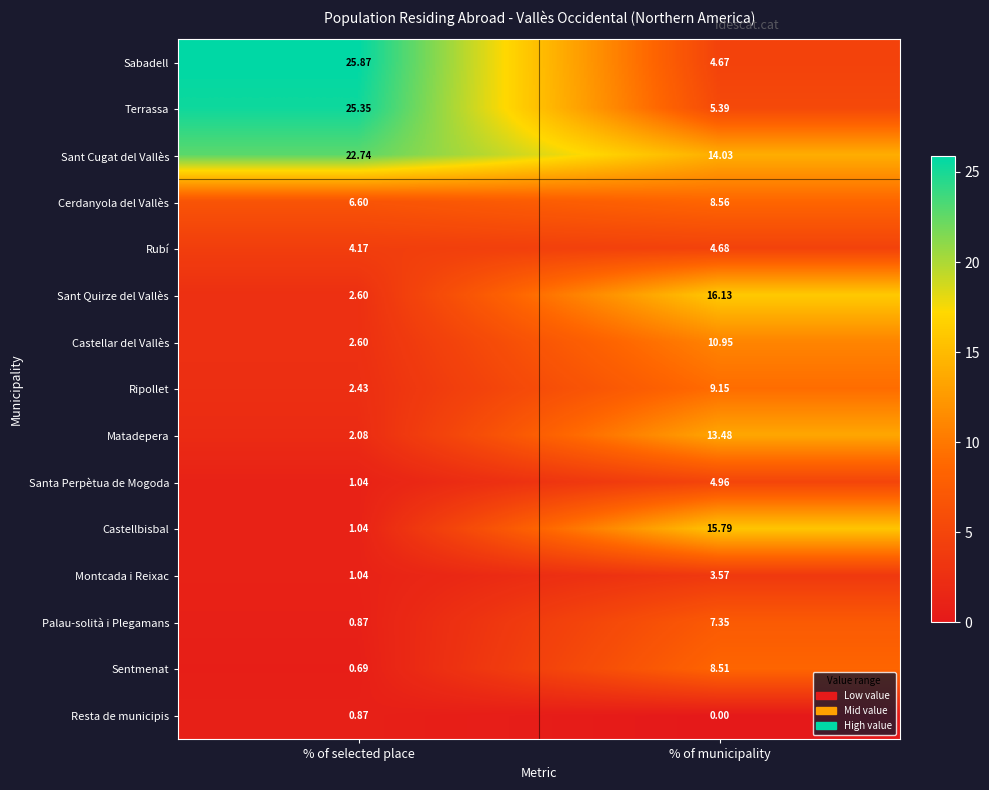

At which category is the sum across all series the highest?

% of municipality